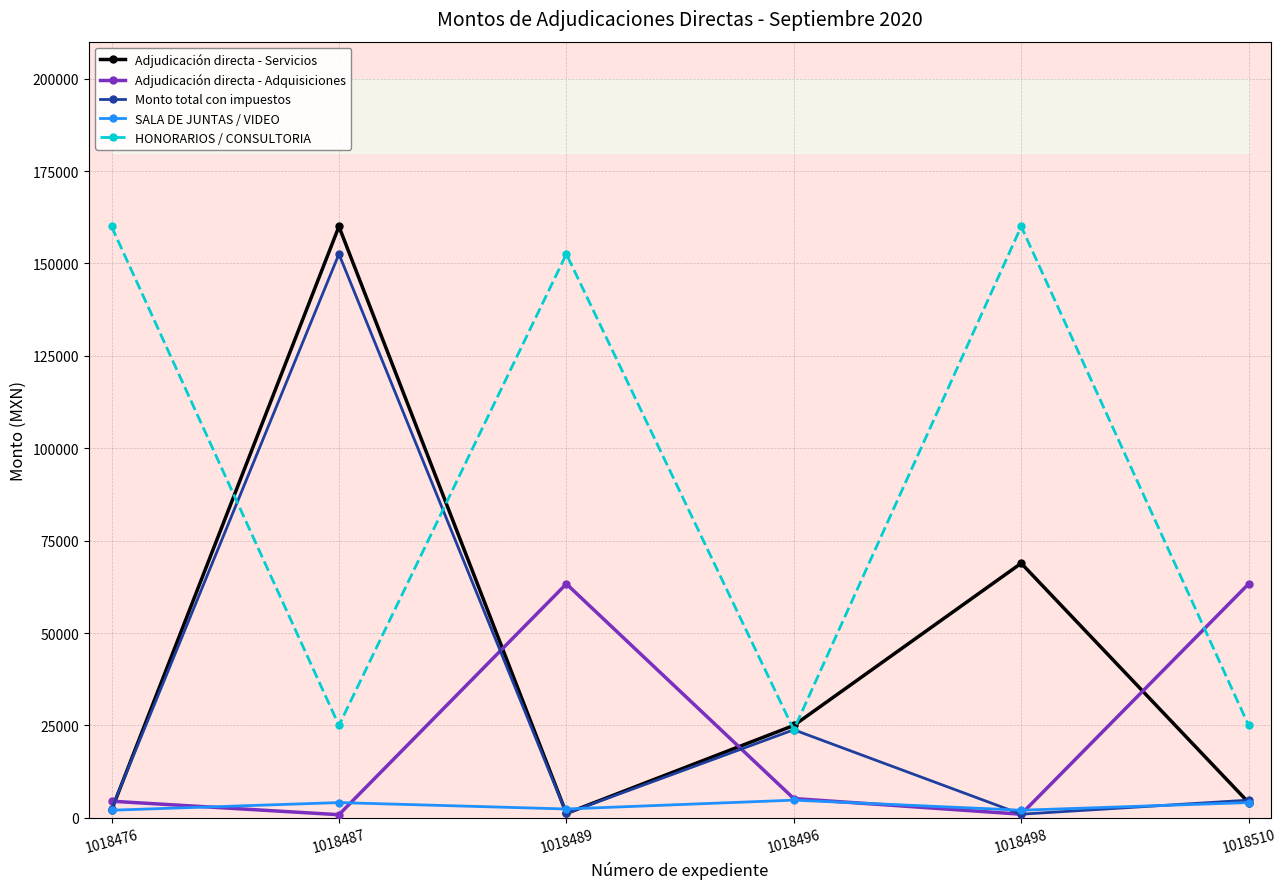

How many series are shown in this chart?

5